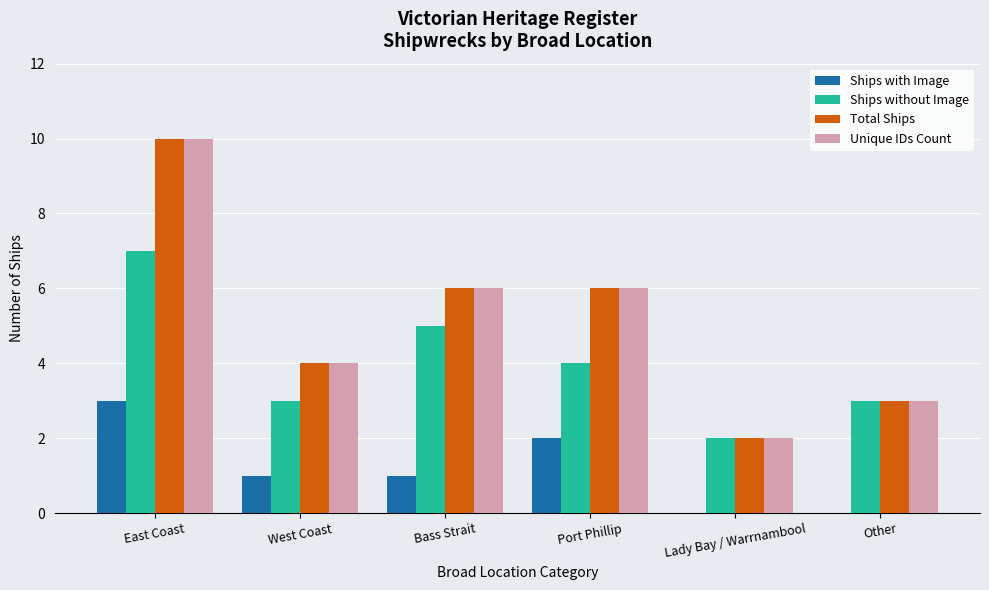

Reading left to right, list all the values displayed in this chart.

Ships with Image: 3	1	1	2	0	0
Ships without Image: 7	3	5	4	2	3
Total Ships: 10	4	6	6	2	3
Unique IDs Count: 10	4	6	6	2	3